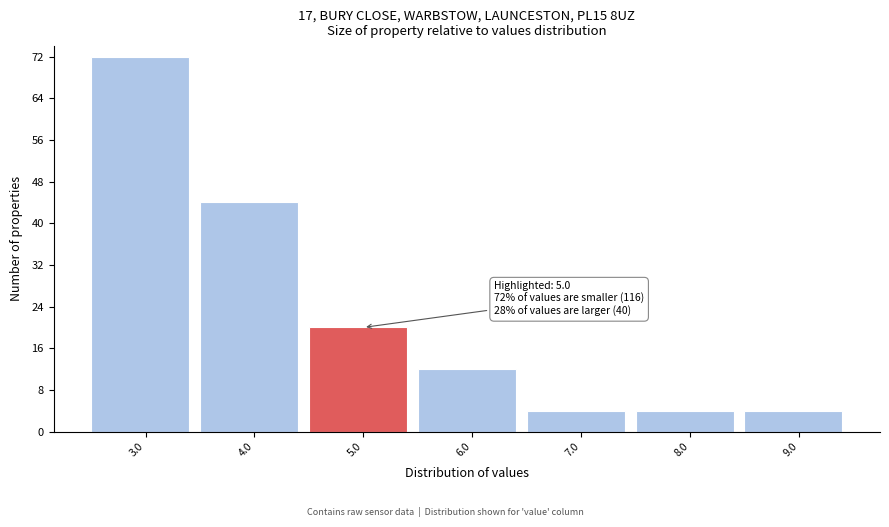

Reading left to right, what are all the values shown in this chart?

3.0=72	4.0=44	5.0=20	6.0=12	7.0=4	8.0=4	9.0=4